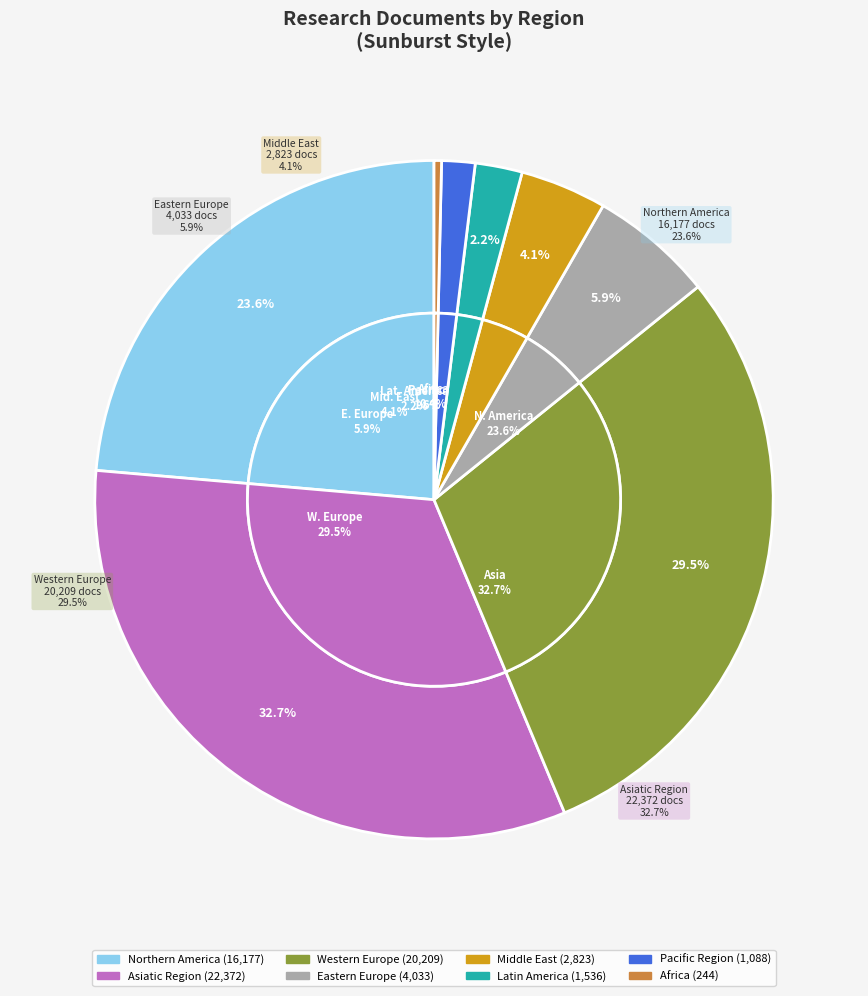

Is Northern America the majority of the pie?

No